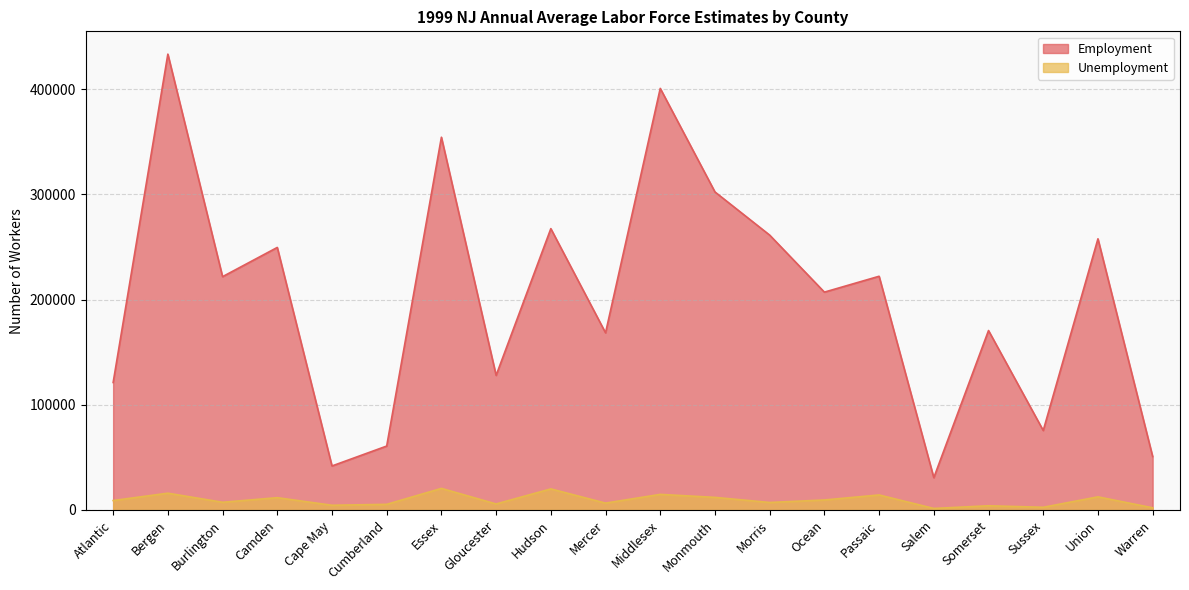

How many lines are shown in the chart?

2